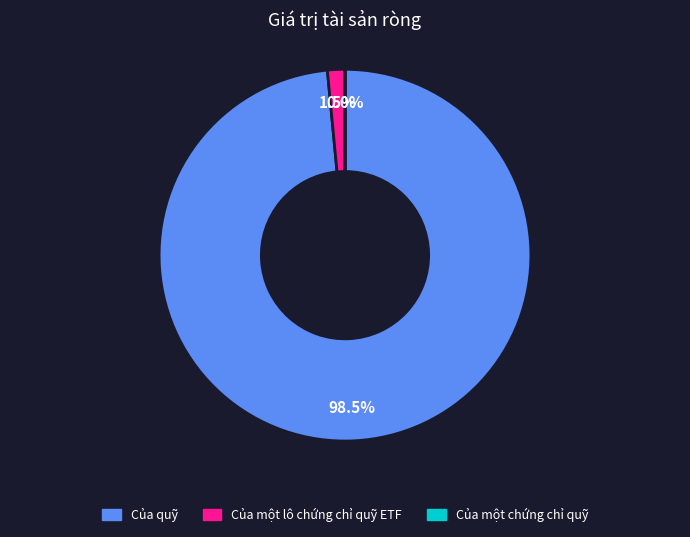

Does any single category account for the majority?

Yes